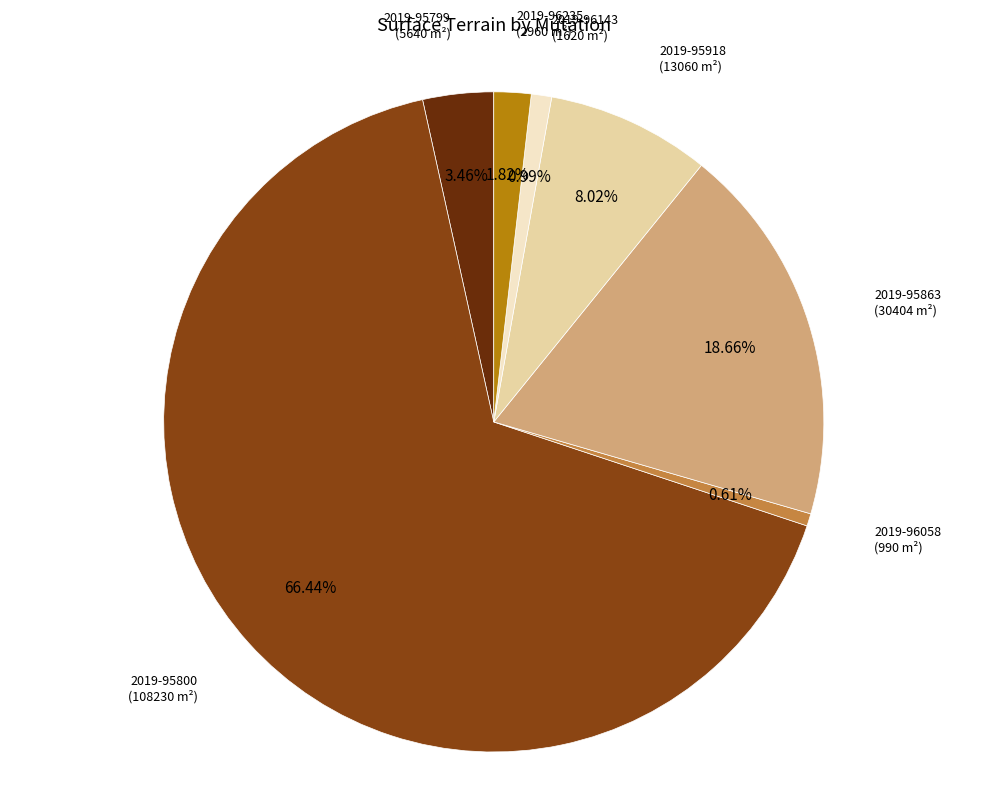

Is there a majority slice in this chart?

Yes